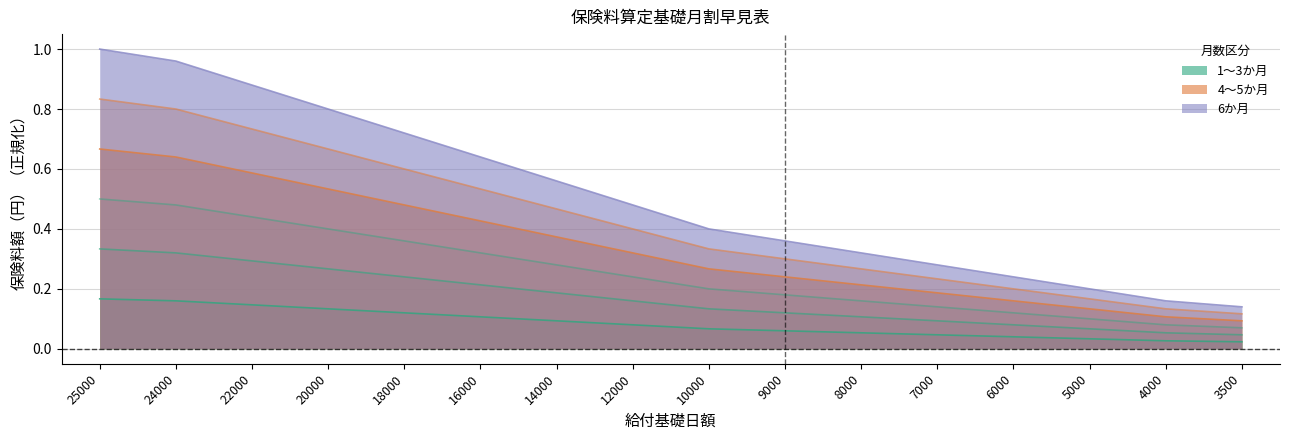

What is the difference between the maximum and minimum values in the 4か月 series?

0.6